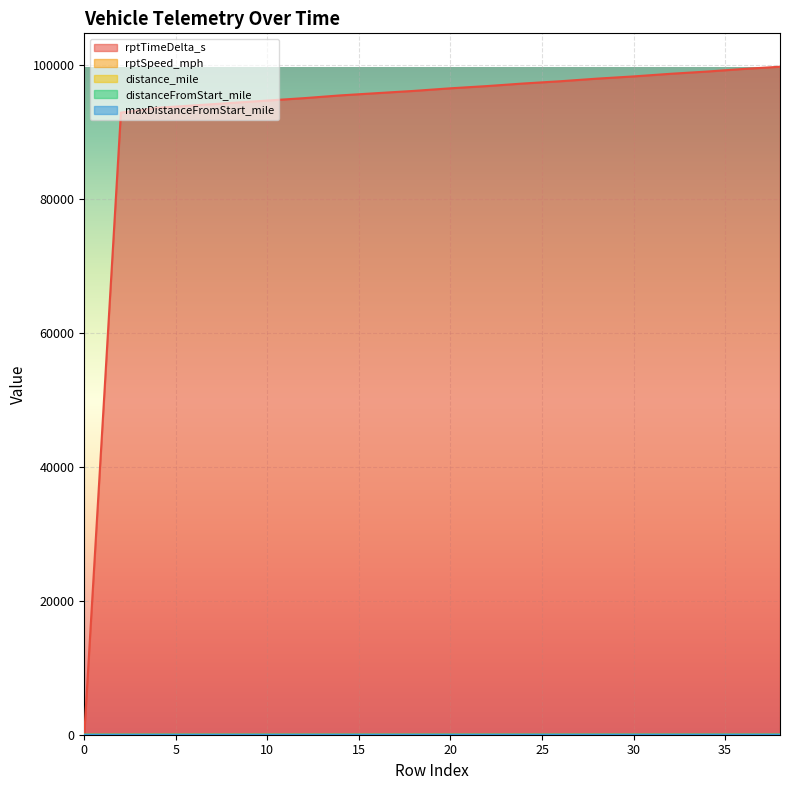

At how many categories does at least one series exceed 58630?

19